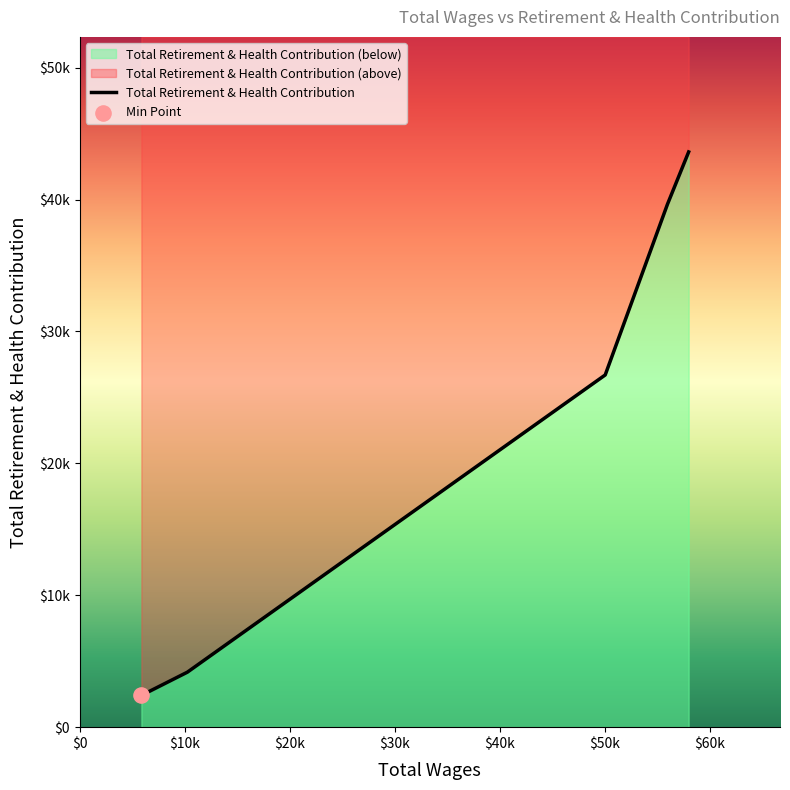

Between 55957.0 and 5871.0, which is larger?

55957.0